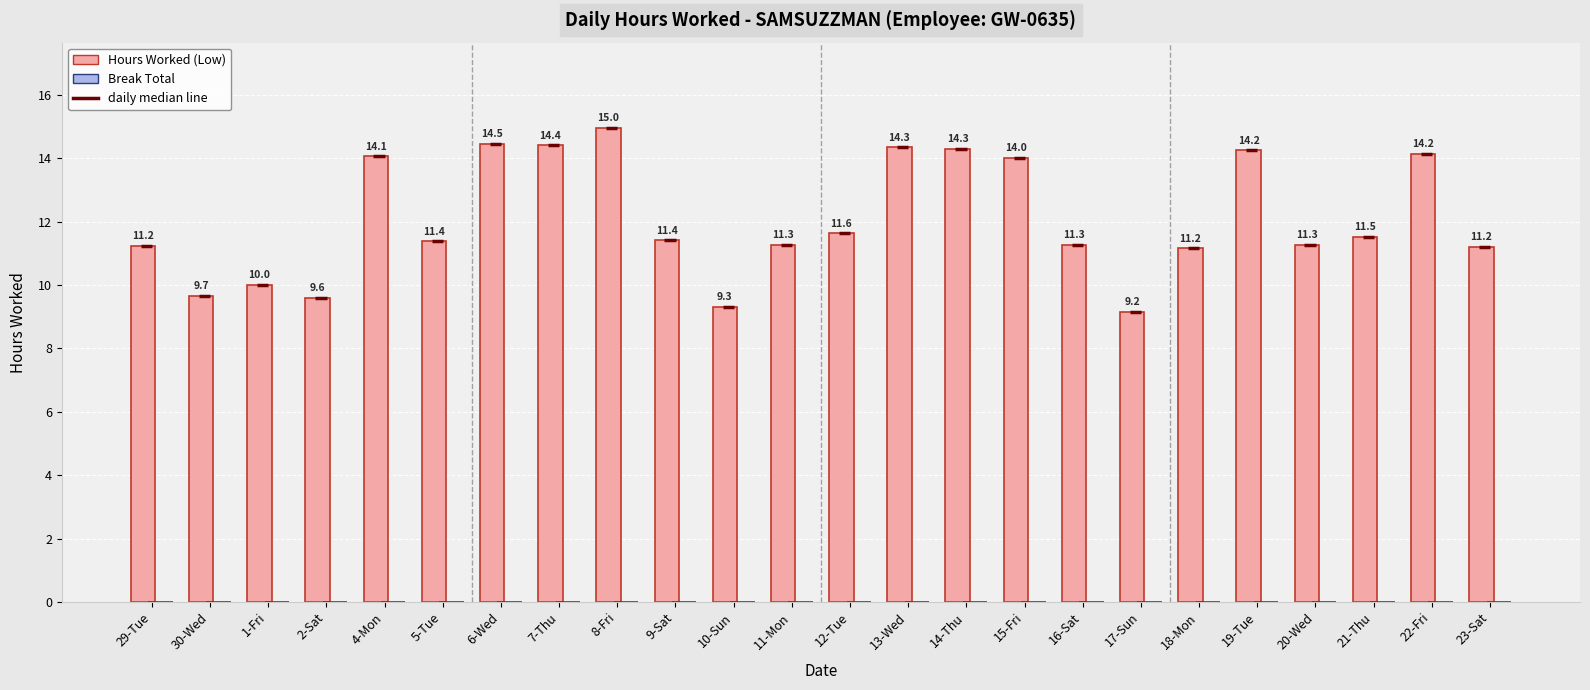

How many categories are shown in the chart?

24